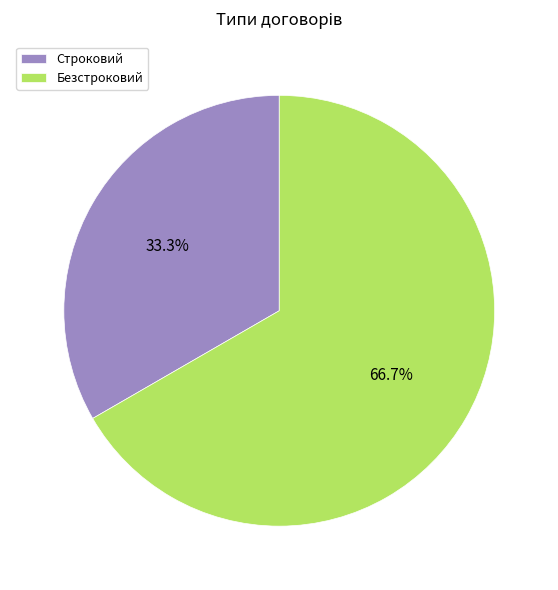

How much of the chart is everything except Безстроковий?

33.3%